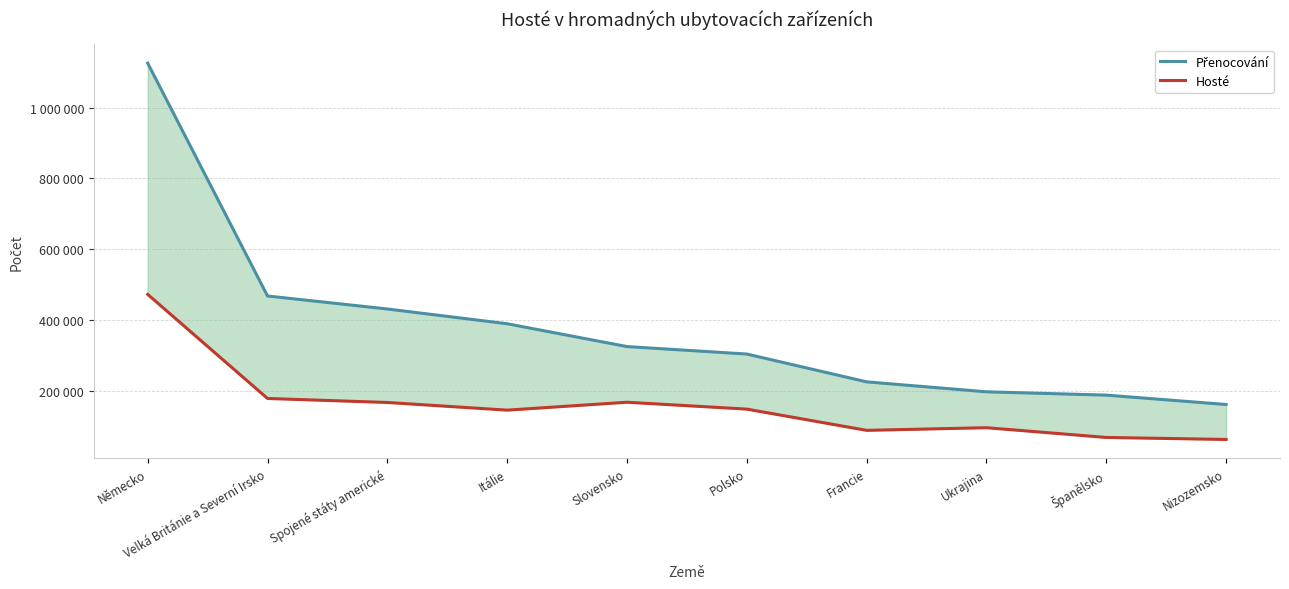

Reading left to right, extract all data points from this chart.

Přenocování: 1125686	468061	431367	389648	325209	304085	225530	197424	188063	161553
Hosté: 472583	178610	167301	145622	167949	148544	88560	96032	68510	62820